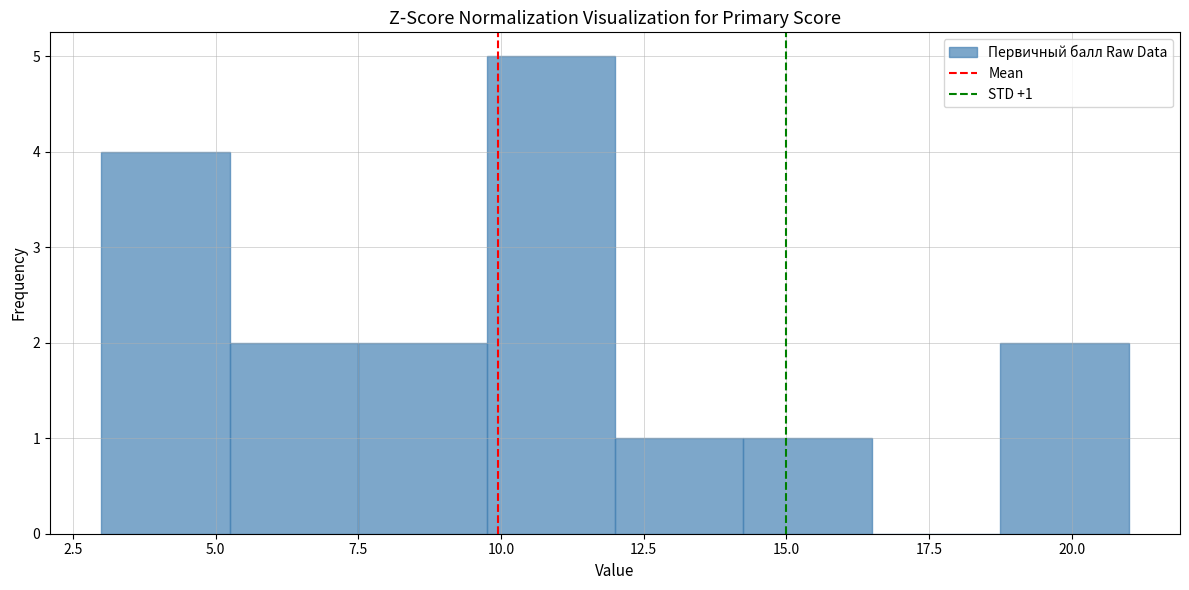

Over which range of the x-axis is the bar tallest?

9.75 to 12.00